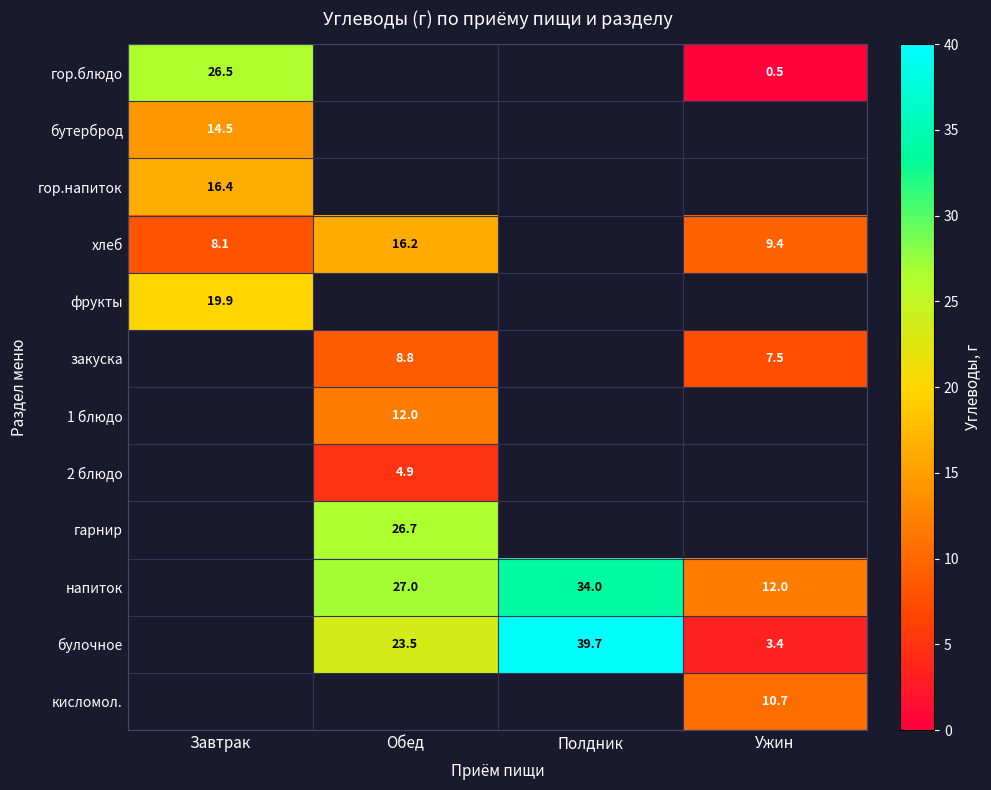

The гор.напиток series shows 9.4 at Завтрак. True or false?

False